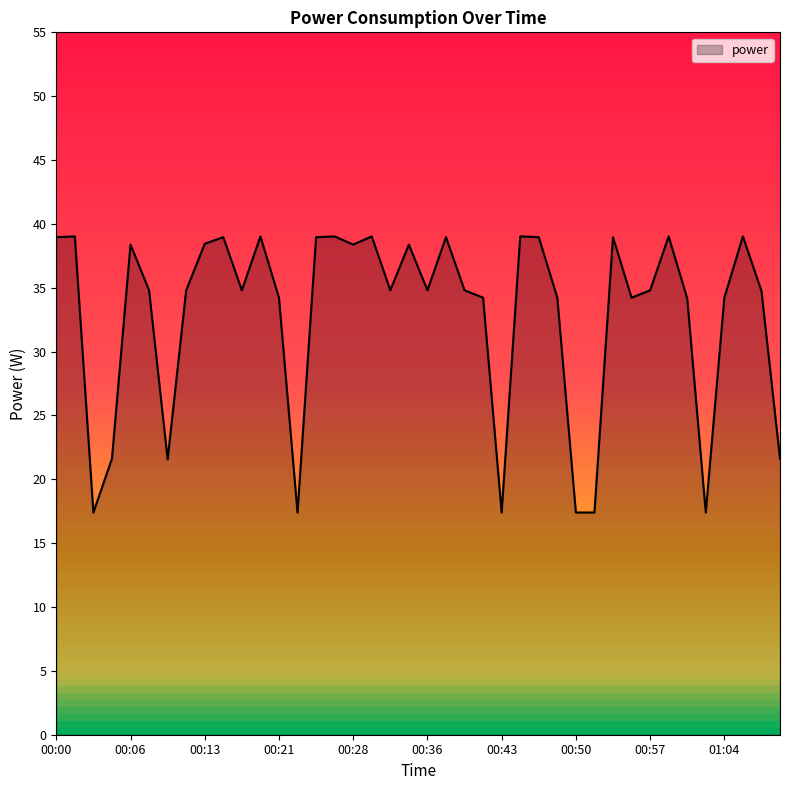

What is the difference between the maximum and minimum values?

21.6